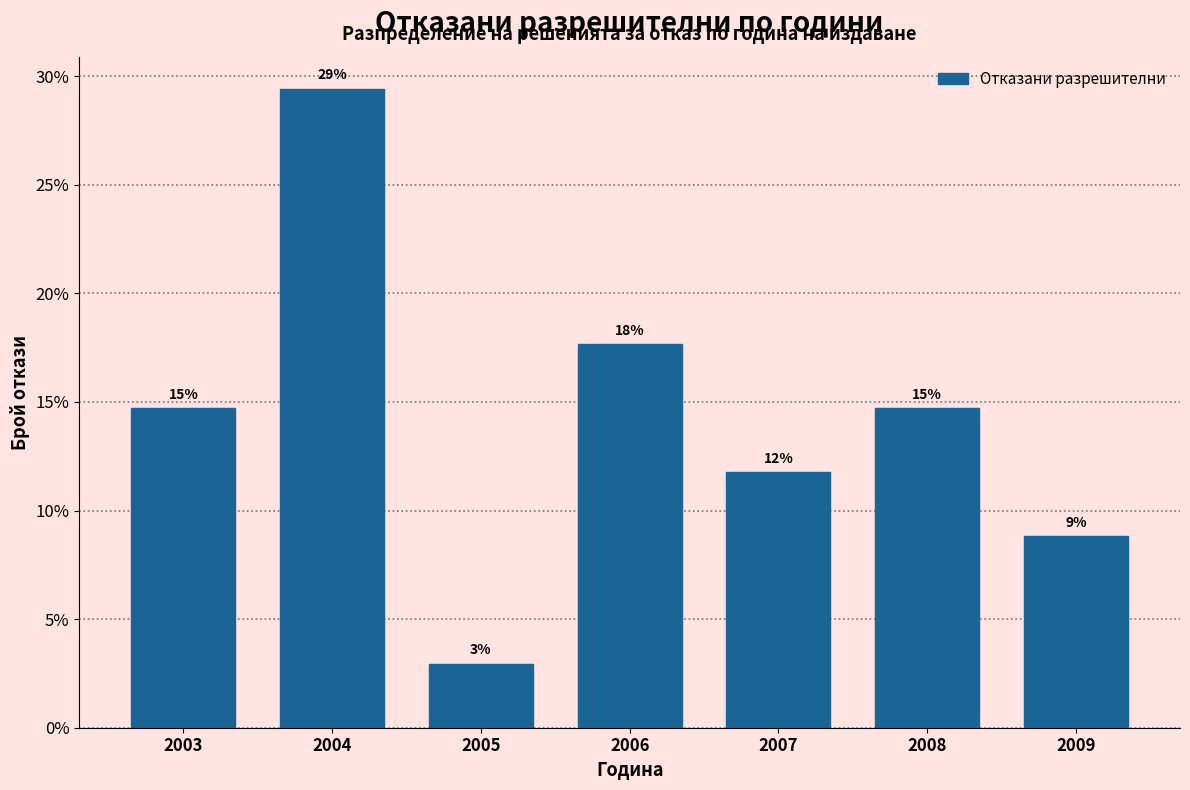

Are the bars horizontal?

No